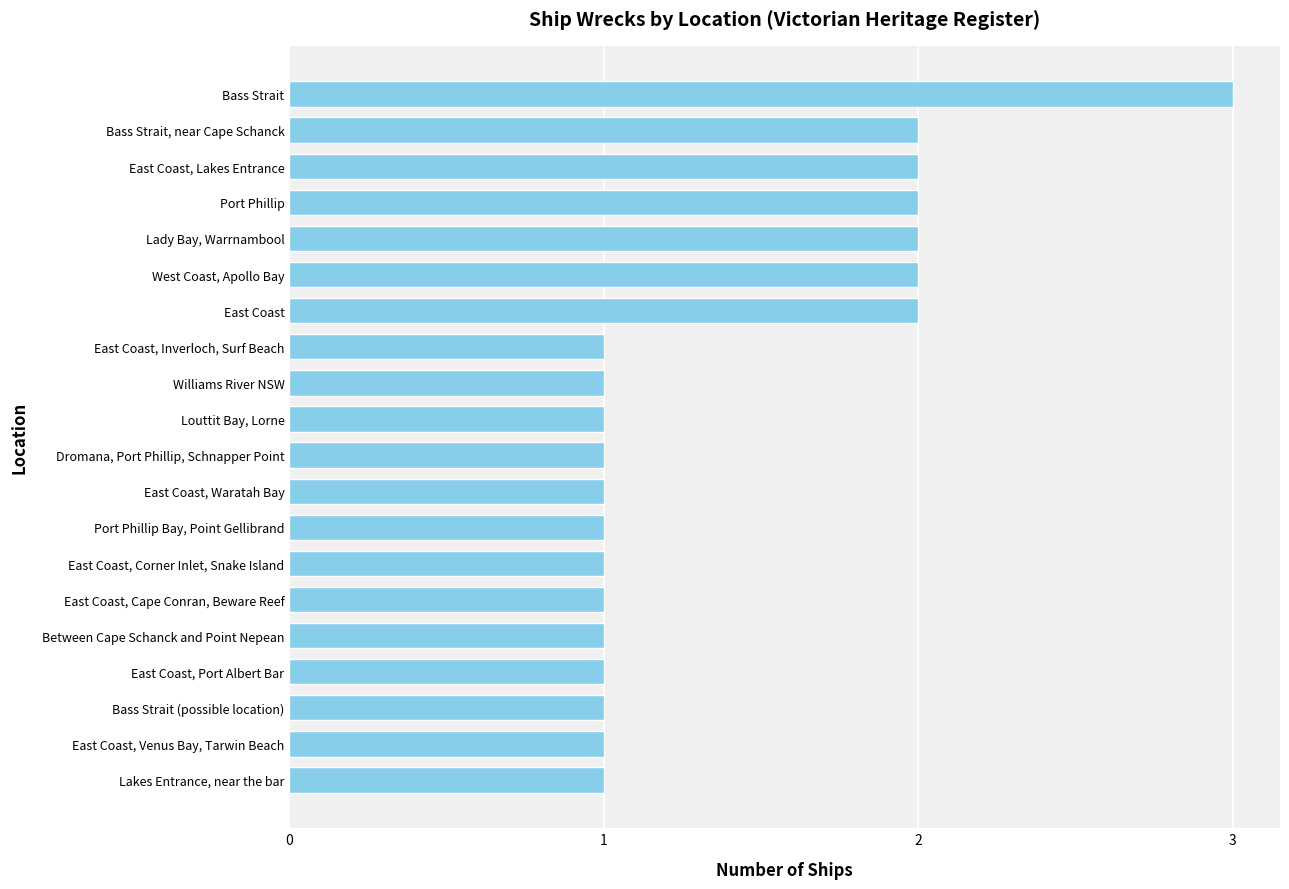

True or false: the data shows 0 at East Coast.

False